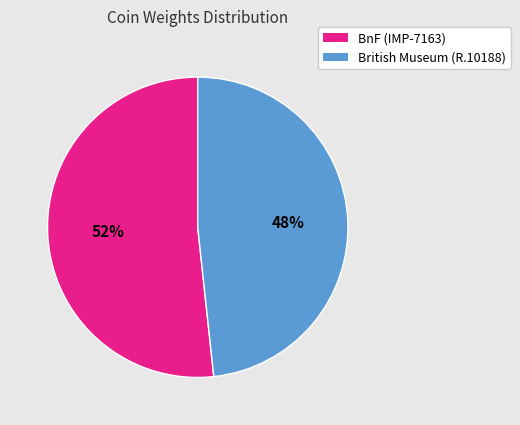

To the nearest percent, what is the combined percentage of British Museum (R.10188) and BnF (IMP-7163)?

100%